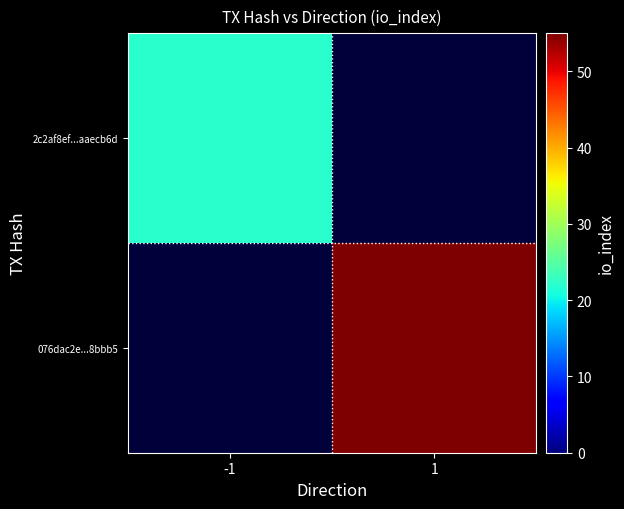

Is it true that 076dac2e...8bbb5 equals 55.0 at 1?

True